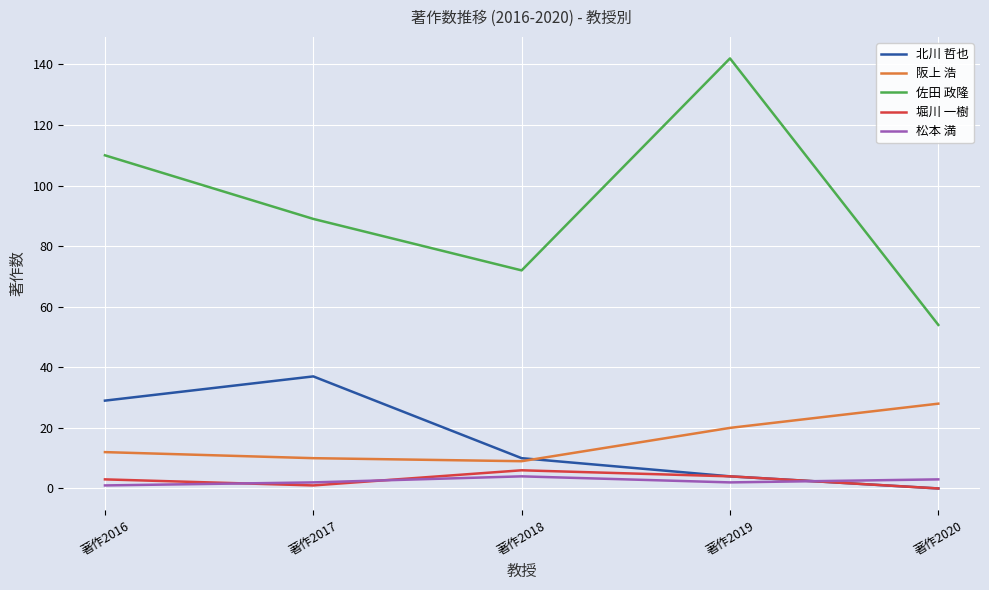

True or false: 阪上 浩 has a value of 10 at 著作2017.

True